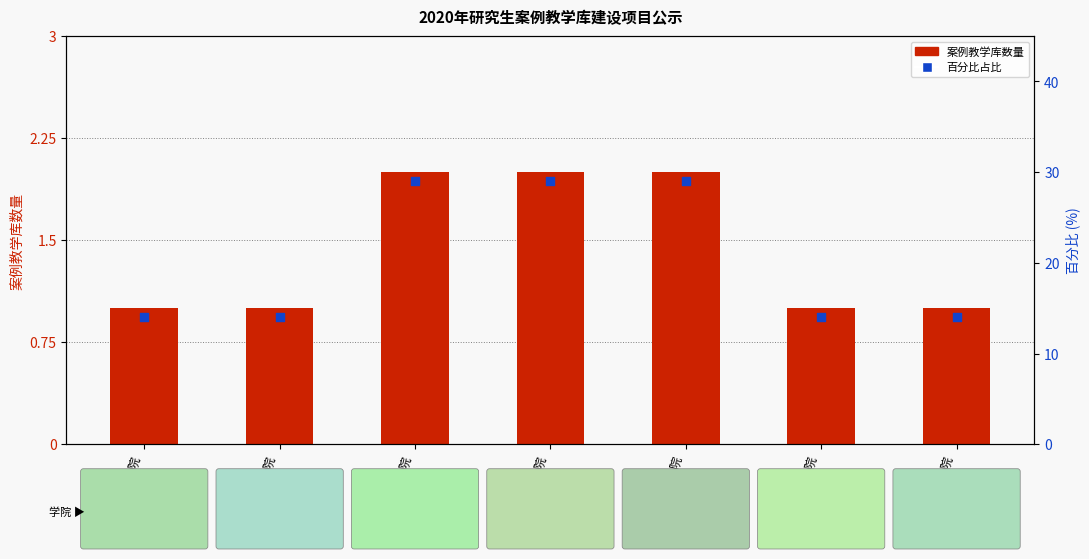

Which series has the widest spread of Y values?

百分比占比